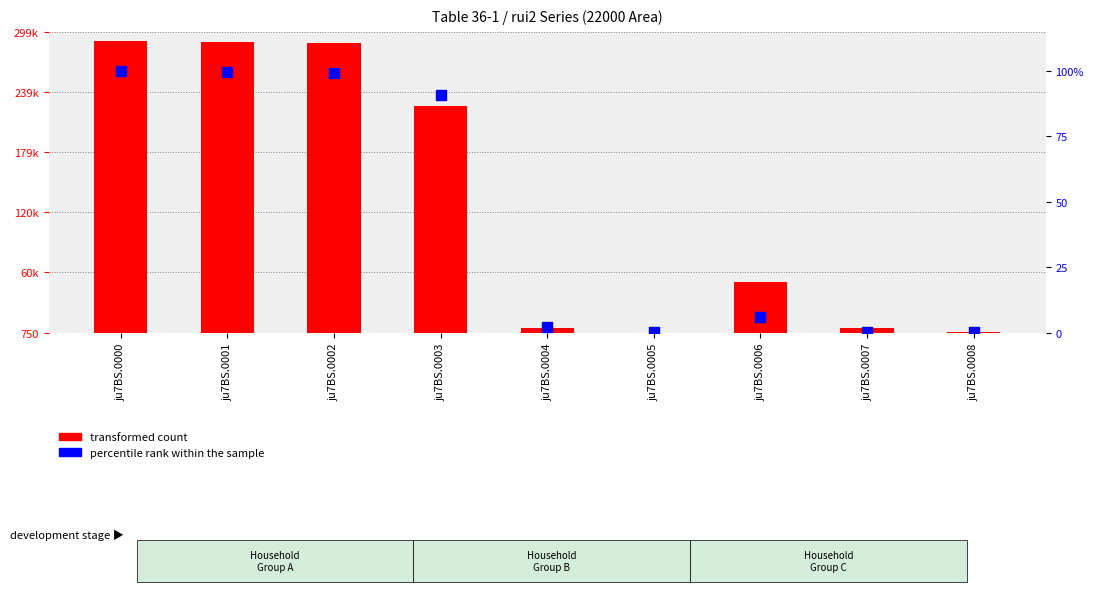

Is the value of transformed count at ju7BS.0005 greater than the value of percentile rank within the sample at ju7BS.0003?

Yes